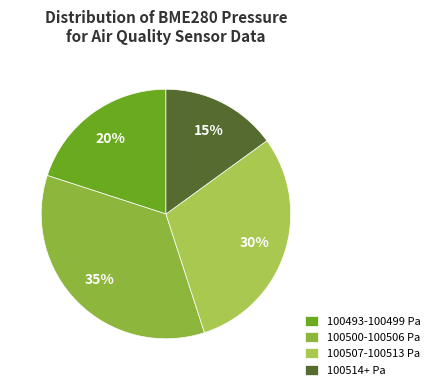

How many slices are in this pie chart?

4